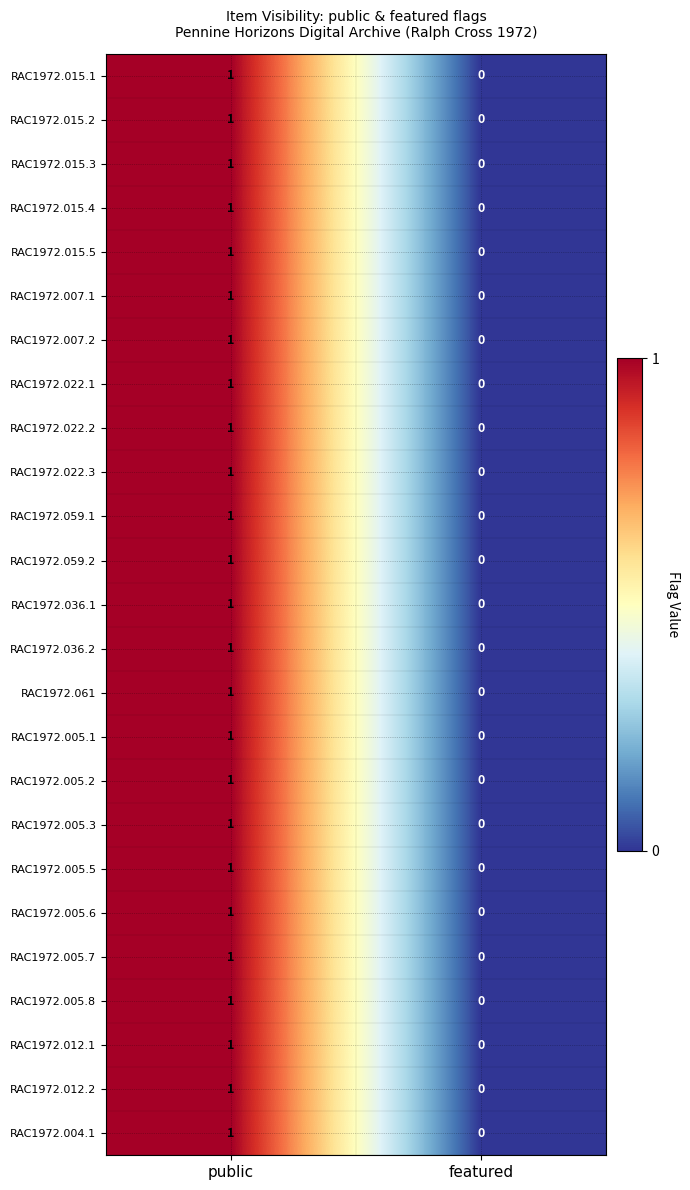

Count the number of categories in the chart.

2